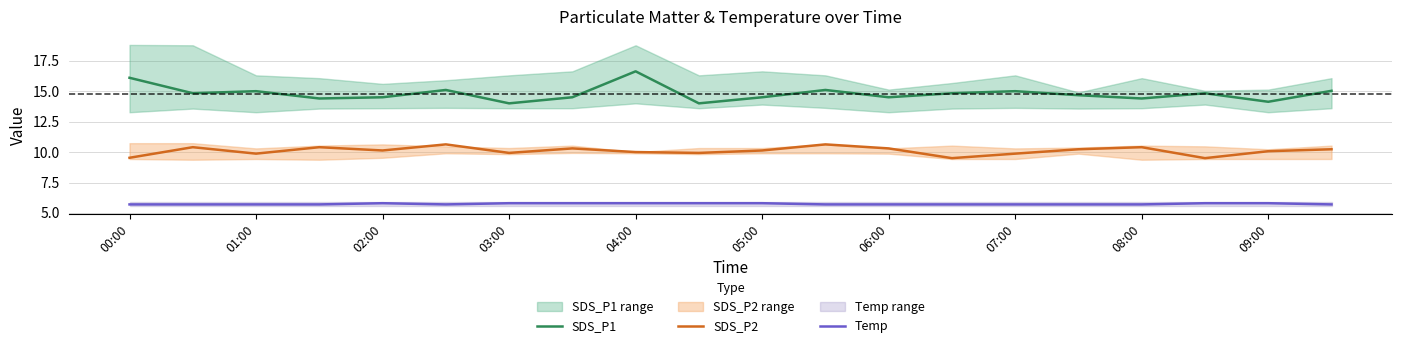

The value of SDS_P1 at 09:00 is 14.1. True or false?

True